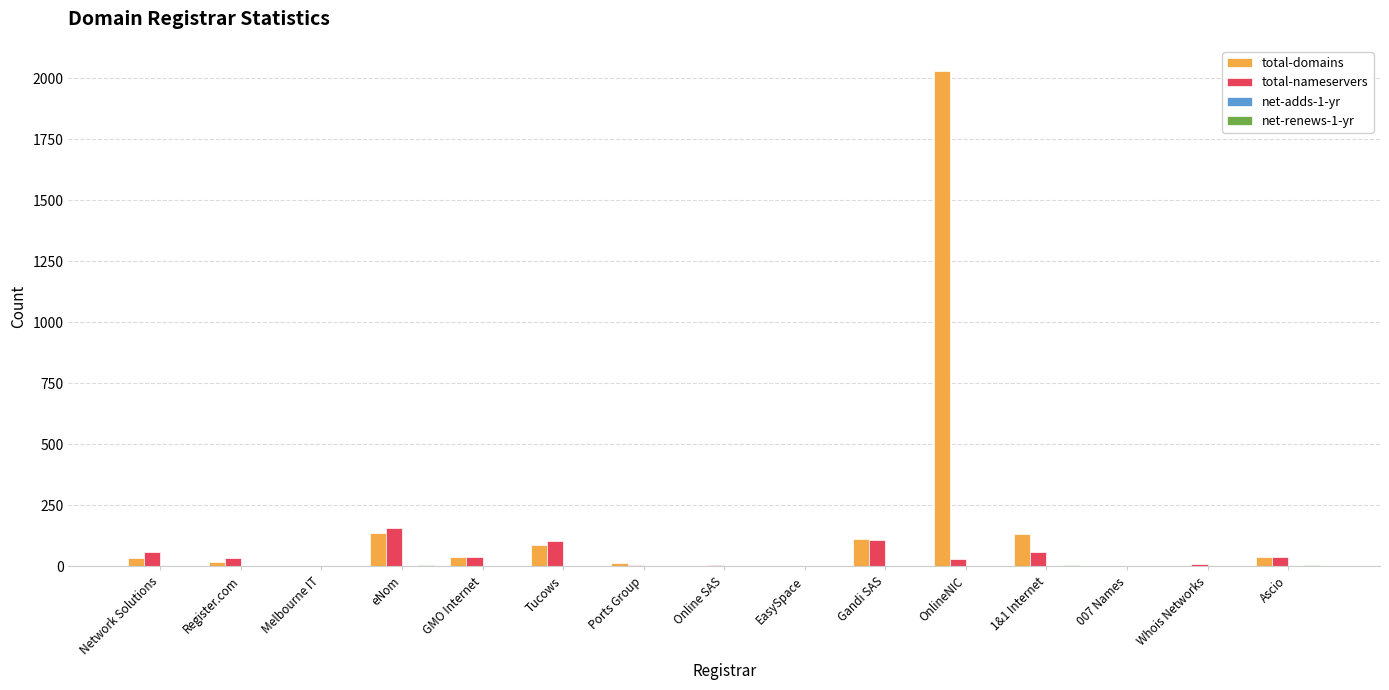

At which category is the sum across all series the highest?

OnlineNIC